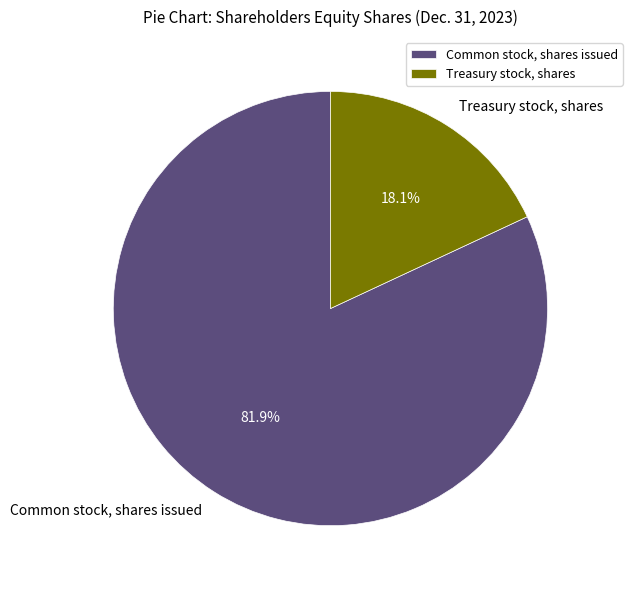

What is the ratio of the value at Common stock, shares issued to the value at Treasury stock, shares?

4.5